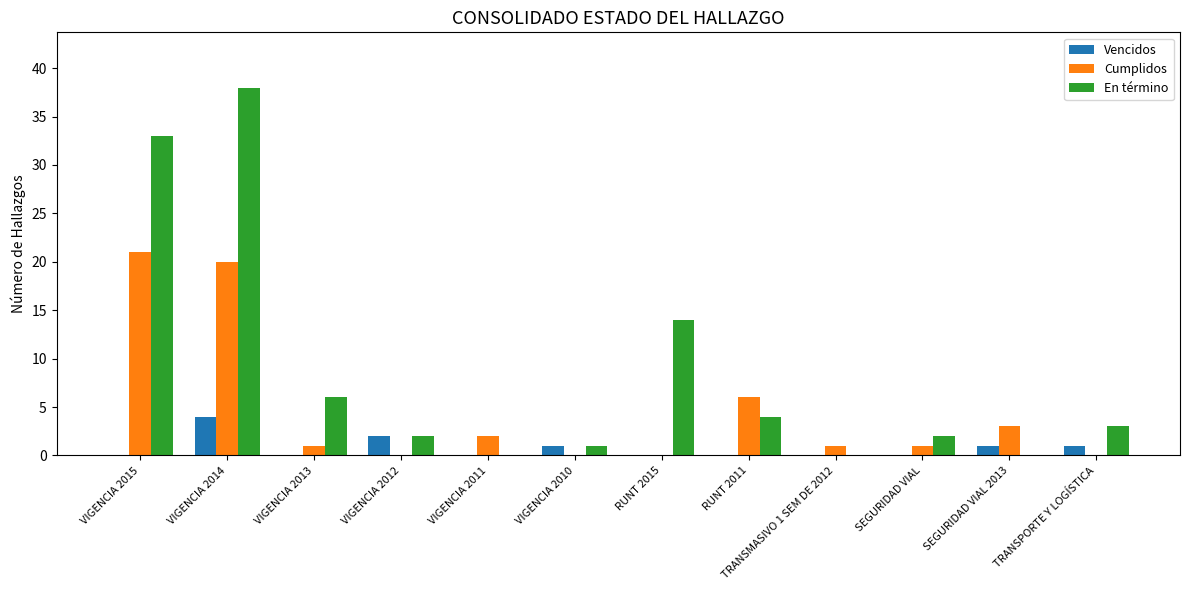

How many distinct data groups are displayed?

3